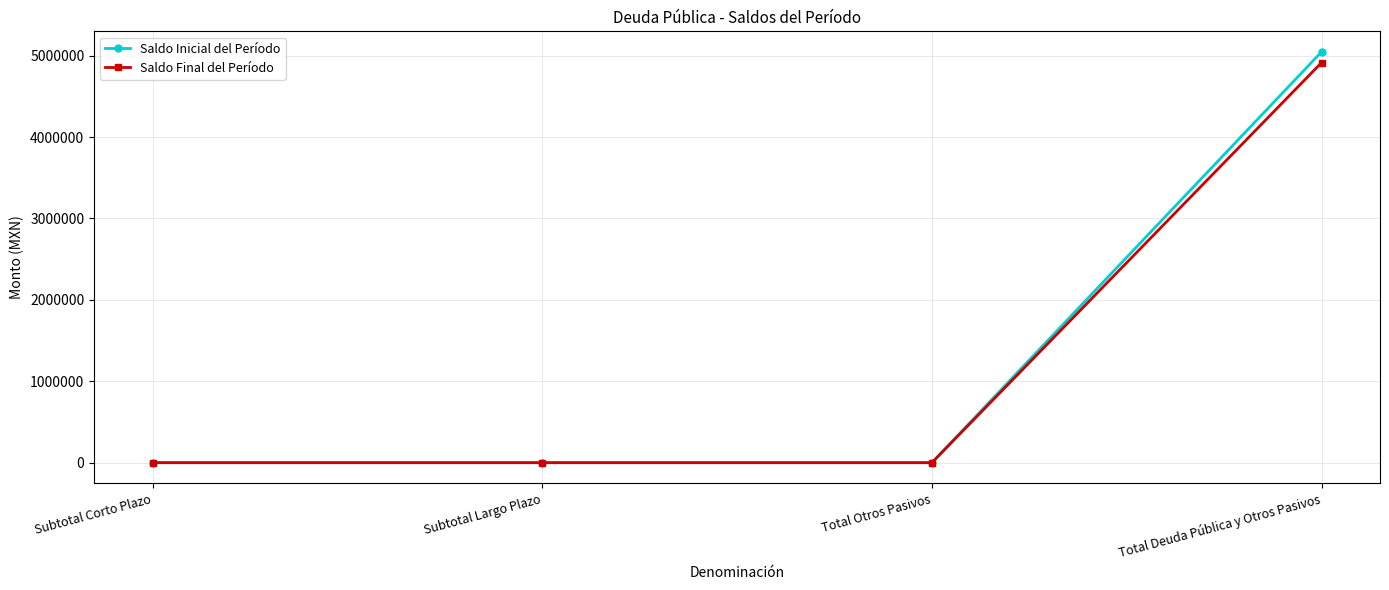

Which series has the largest range (max minus min)?

Saldo Inicial del Período